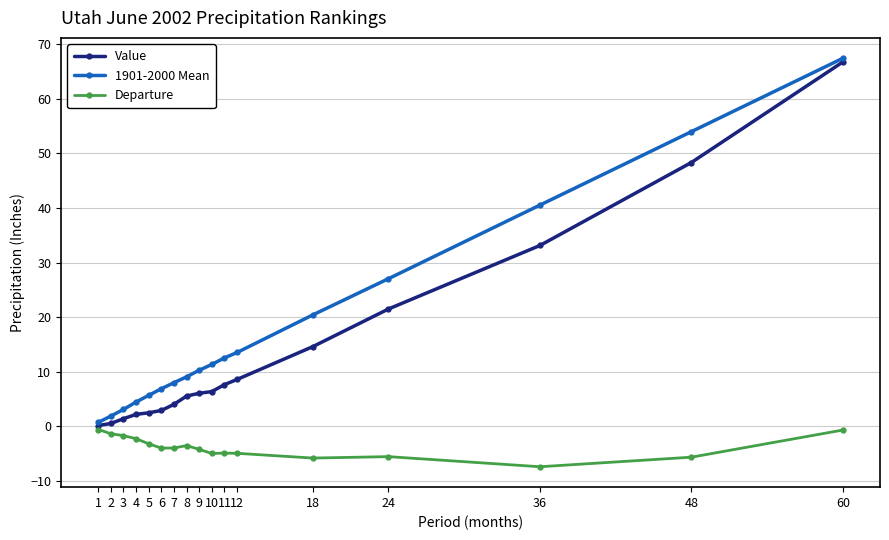

What is the spread (max minus min) of values at 9?

14.5